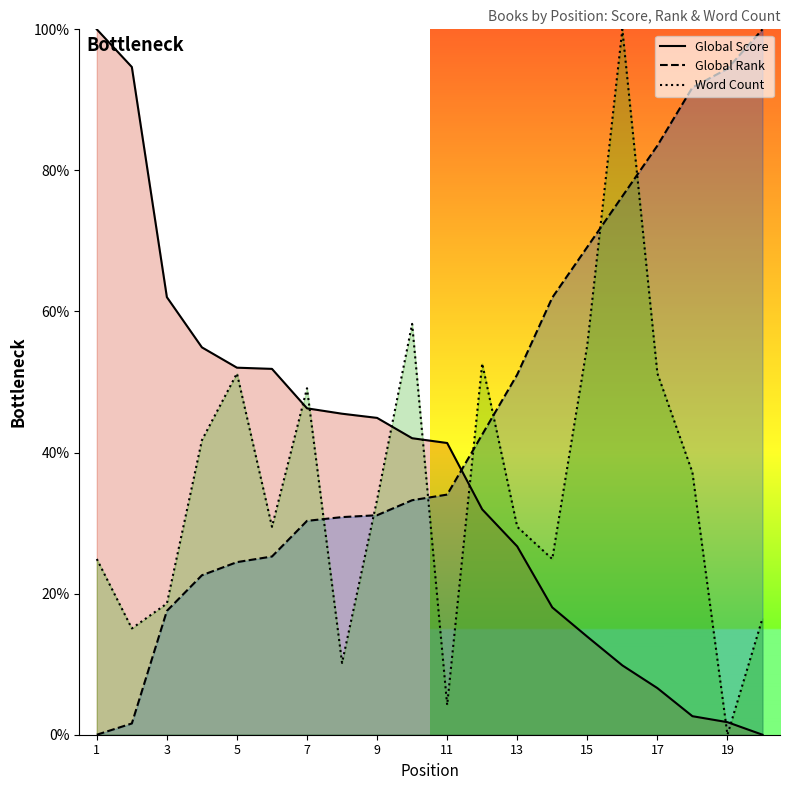

The Global Rank series shows 94.4 at 19. True or false?

True